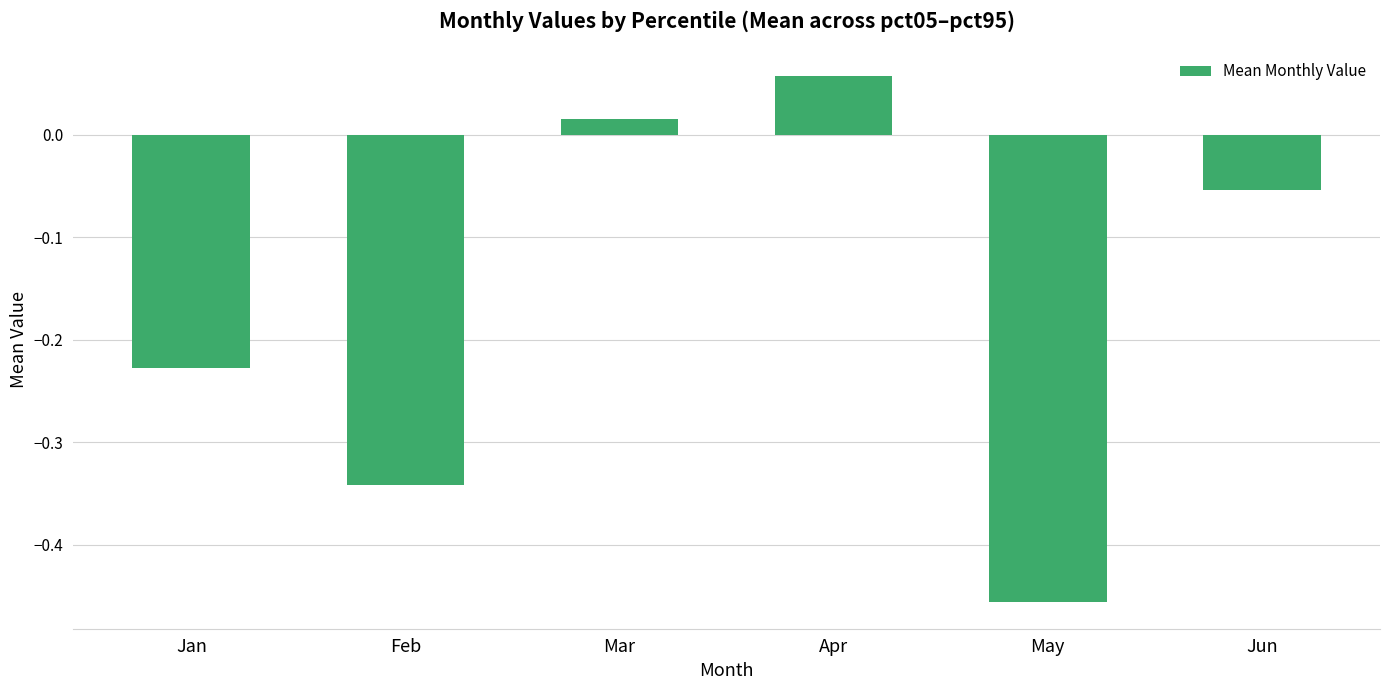

Between Jun and Mar, which is larger?

Mar